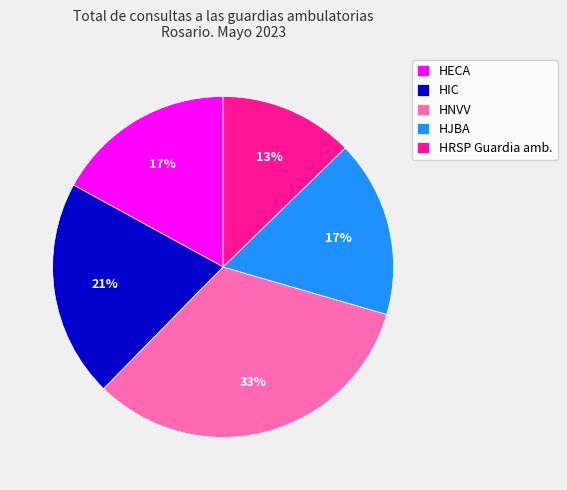

Between HNVV and HRSP Guardia amb., which is larger?

HNVV